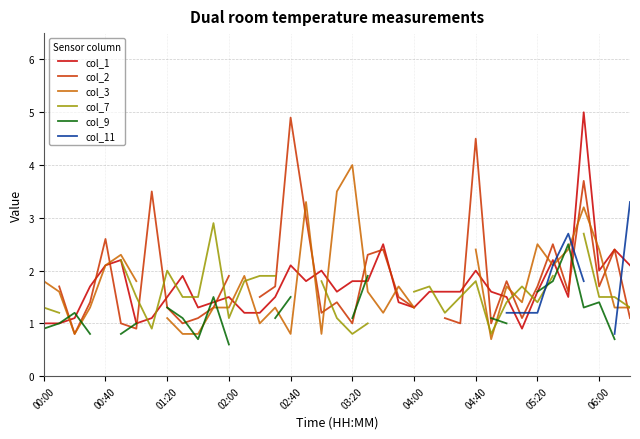

How many categories are shown in the chart?

39